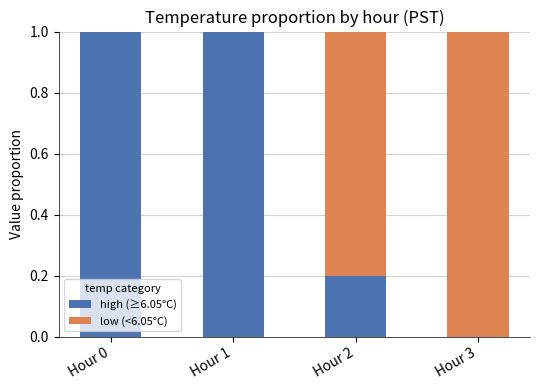

What is the total value across all series at Hour 3?

1.0